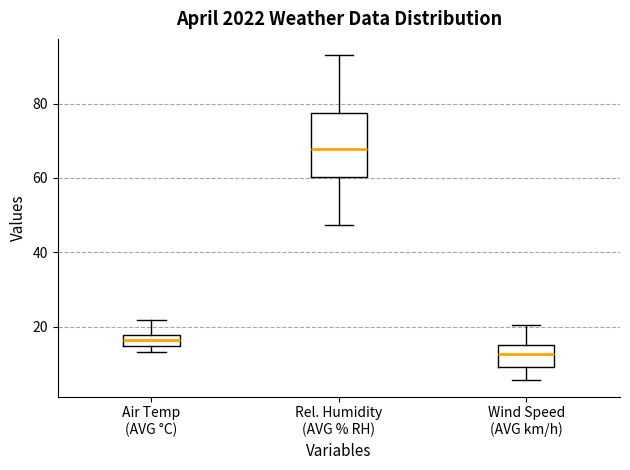

Reading left to right, transcribe this box plot: for each box, give where its median line is, the range the box spans, and where its two whiskers end, as read against the y-axis. The values are not printed on the chart, so give them approximately, as read against the axis.

Air Temp (AVG °C): median 16, box 14 to 18, whiskers 14 (below the box's lower edge) to 22
Rel. Humidity (AVG % RH): median 68, box 60 to 78, whiskers 48 to 94
Wind Speed (AVG km/h): median 12, box 10 to 16, whiskers 6 to 20